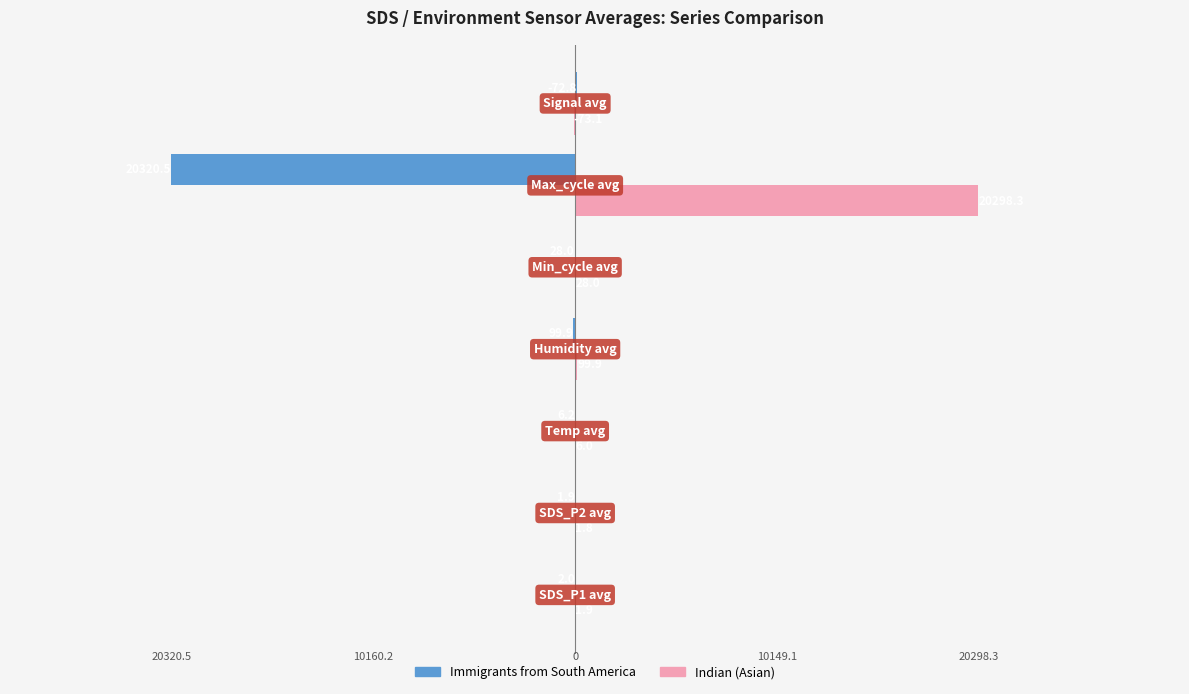

What are all the series names shown in the legend?

Immigrants from South America, Indian (Asian)